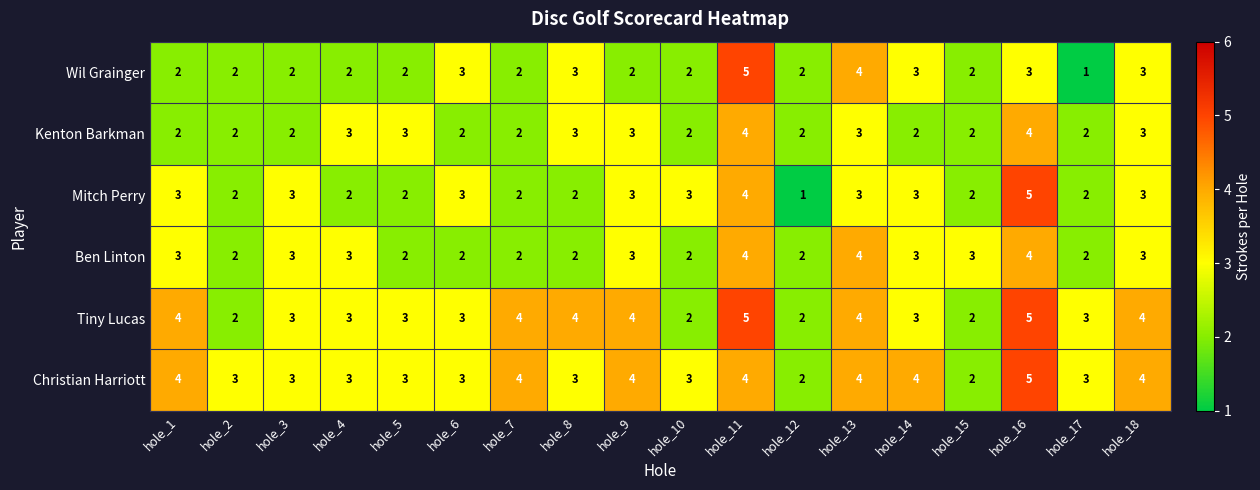

At how many categories does at least one series exceed 1?

18